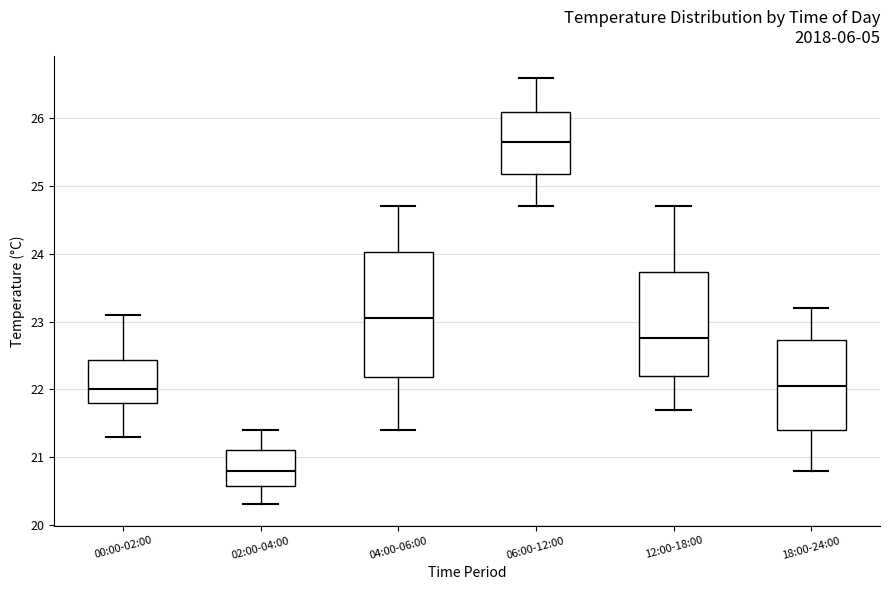

Reading left to right, read every box against the y-axis: the position of its median line, the range the box covers, and the ends of its whiskers. The values are not printed on the chart, so give them approximately, as read against the axis.

00:00-02:00: median 22.0, box 21.8 to 22.4, whiskers 21.3 to 23.1
02:00-04:00: median 20.8, box 20.6 to 21.1, whiskers 20.3 to 21.4
04:00-06:00: median 23.1, box 22.2 to 24.0, whiskers 21.4 to 24.7
06:00-12:00: median 25.7, box 25.2 to 26.1, whiskers 24.7 to 26.6
12:00-18:00: median 22.8, box 22.2 to 23.7, whiskers 21.7 to 24.7
18:00-24:00: median 22.1, box 21.4 to 22.7, whiskers 20.8 to 23.2